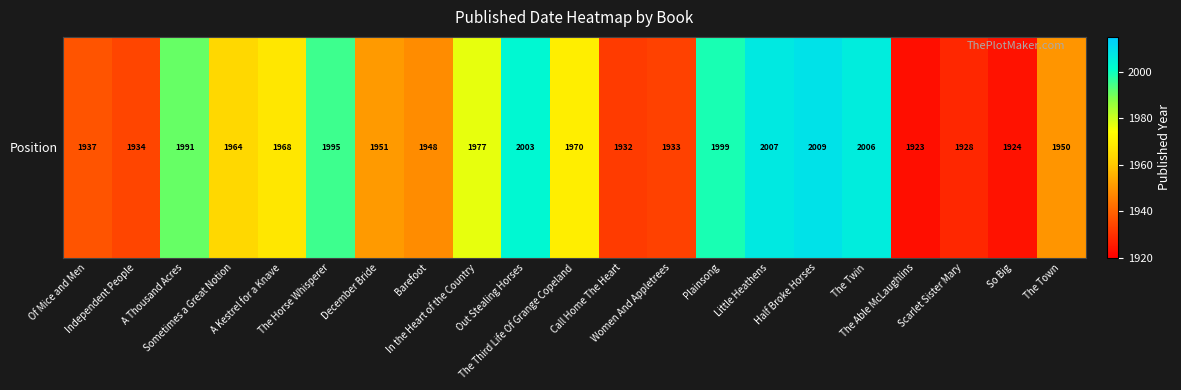

Approximately how many times larger is the value at Of Mice and Men compared to Out Stealing Horses?

1.0